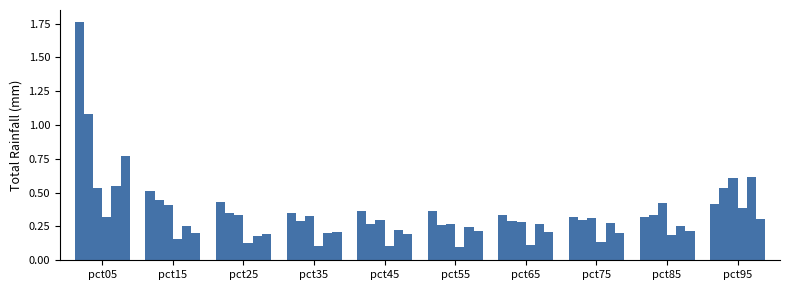

Are the bars grouped side by side (vs. stacked)?

Yes